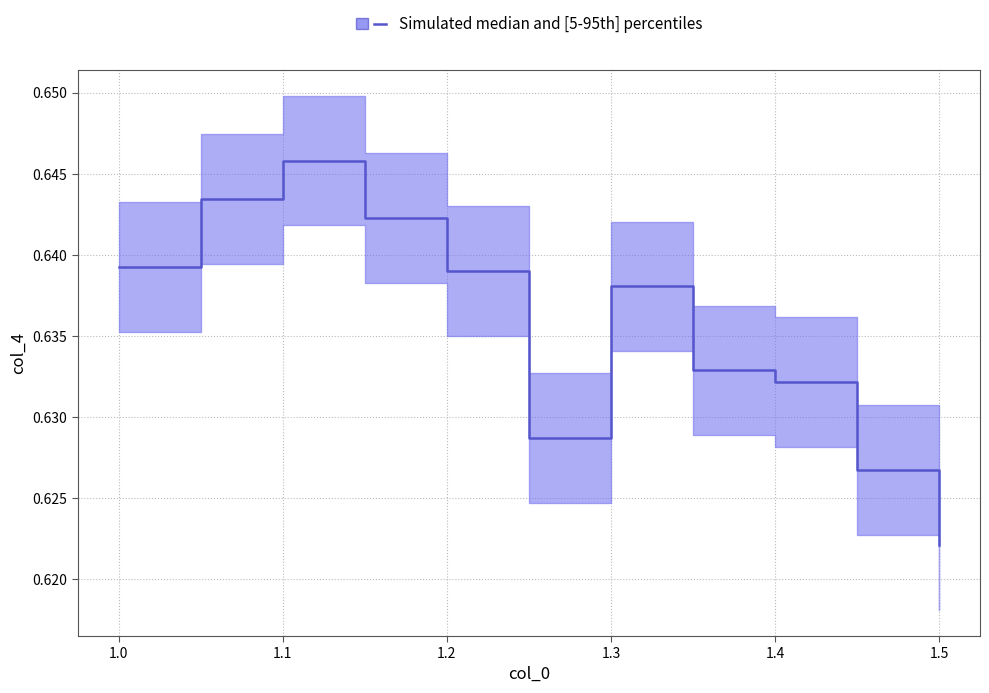

How many lines are shown in the chart?

1